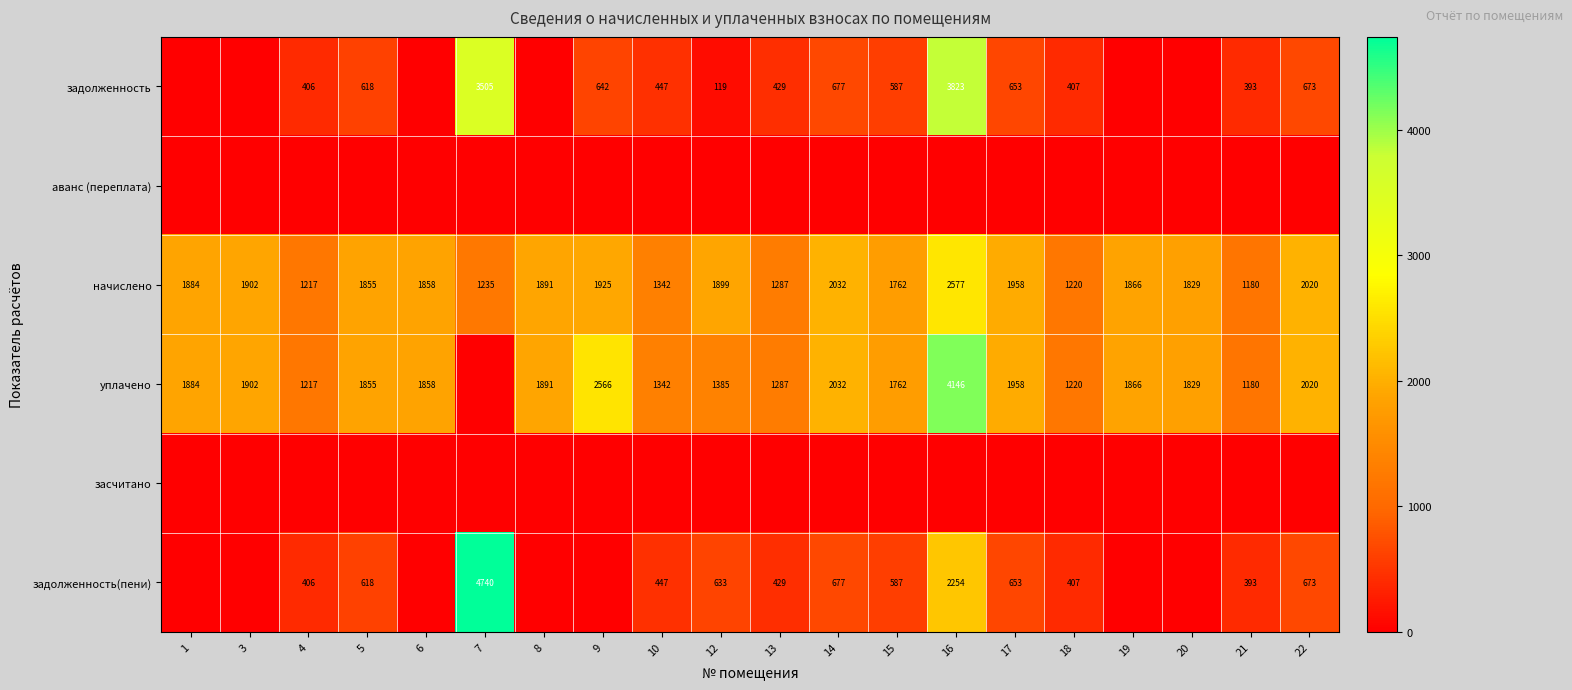

Is it true that начислено equals 1723 at 13?

False